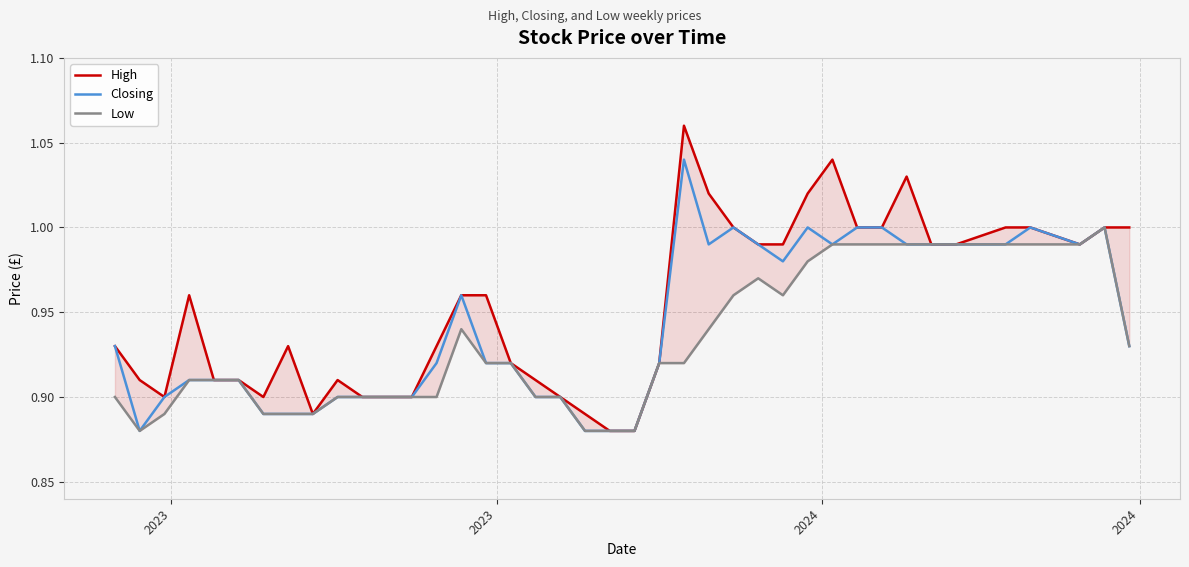

True or false: Low and High intersect in this chart.

False